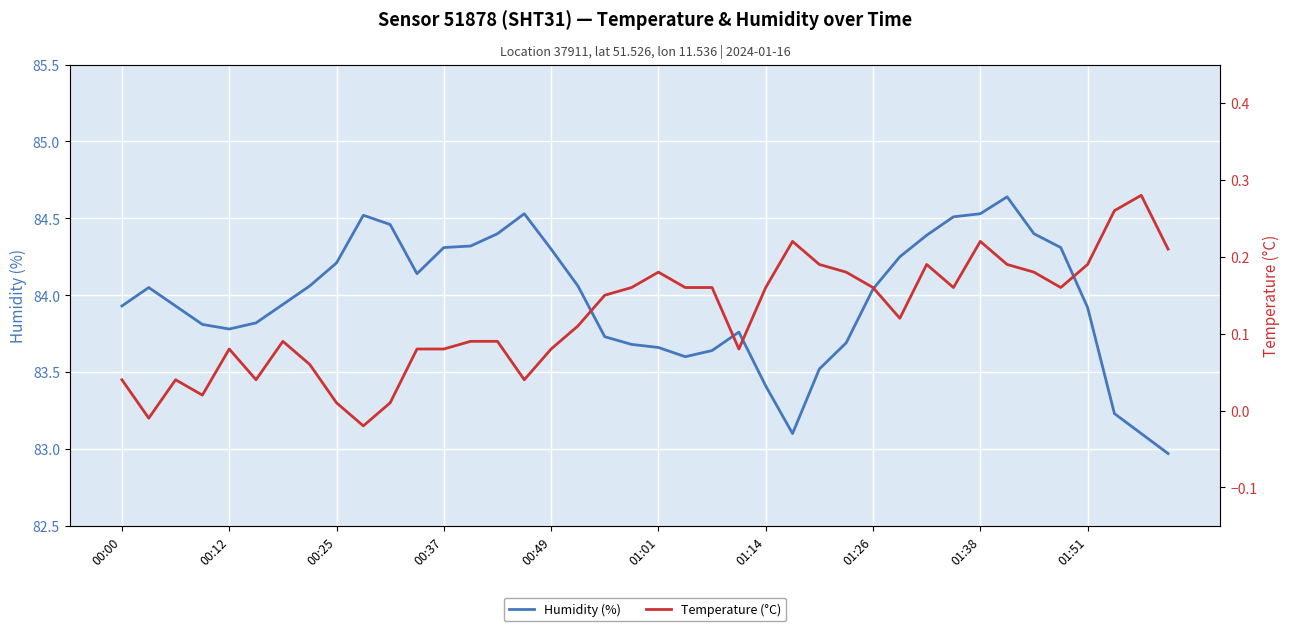

The value of Temperature (°C) at 18 is 0.1. True or false?

True